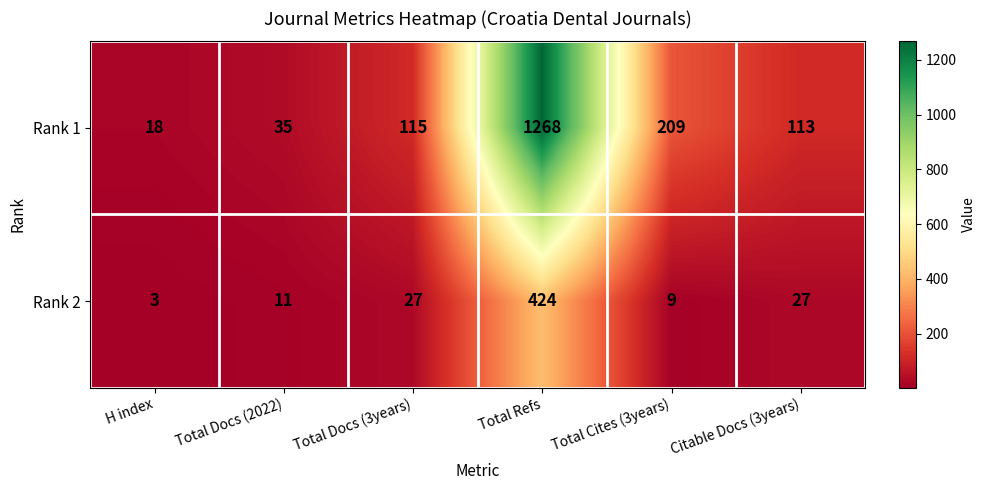

At which category does the chart reach its peak across all series?

Total Refs